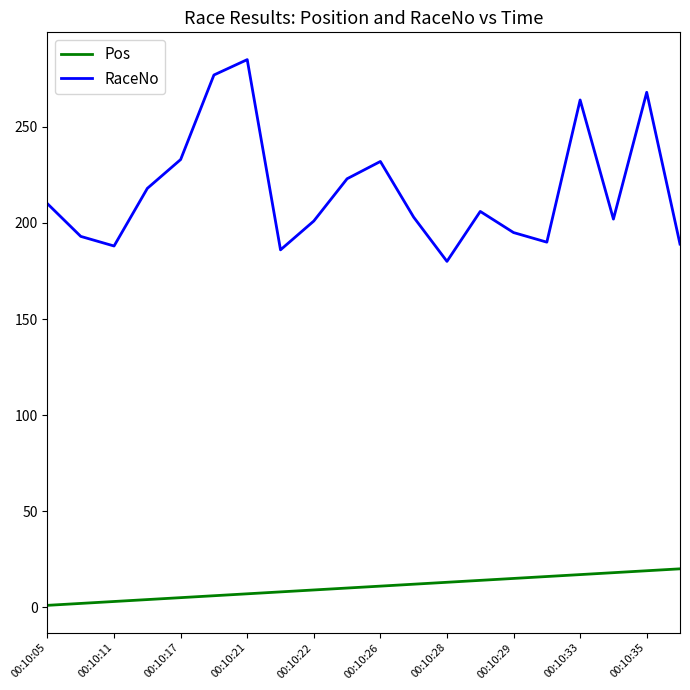

List the series in order of their peak value, highest first.

RaceNo, Pos